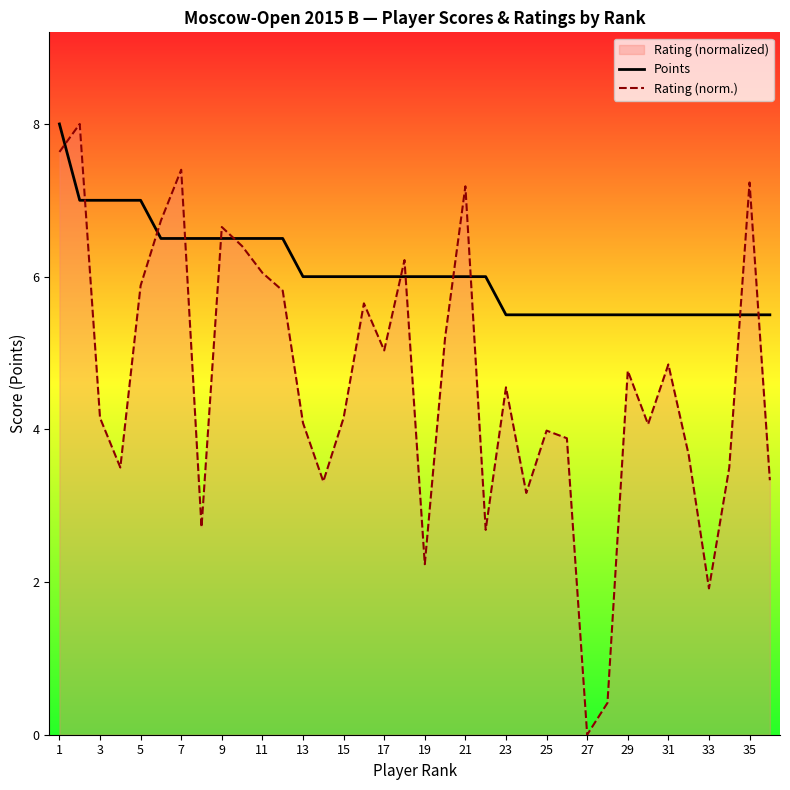

Rank the series at 19 from highest to lowest value.

Points, Rating (norm.)